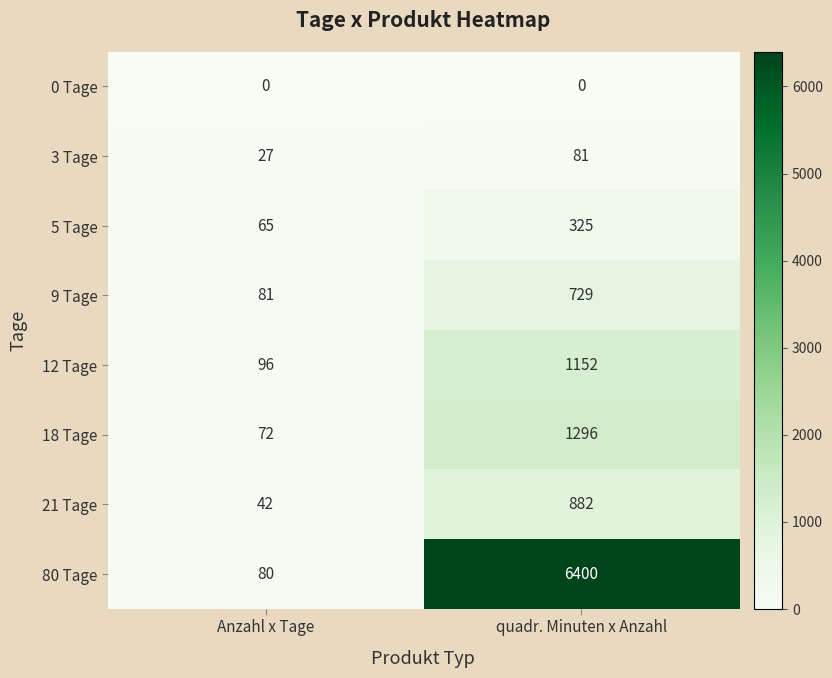

Count the number of data series in this chart.

8